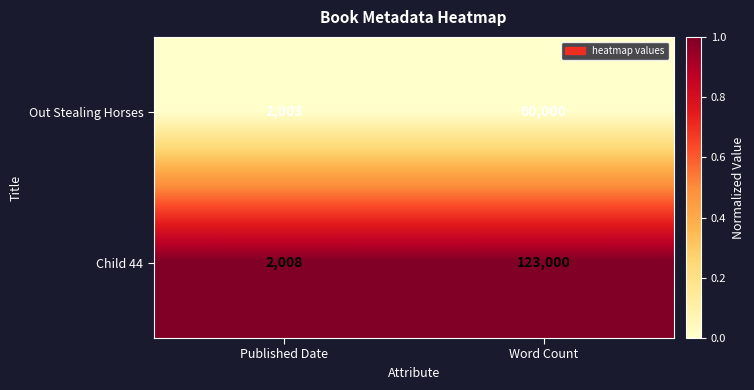

What is the highest value of the Out Stealing Horses series?

60000